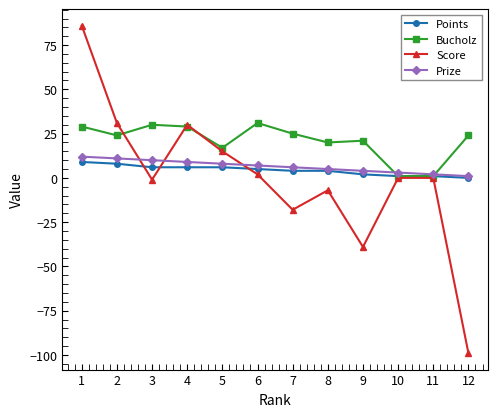

What is the sum of all Prize values?

78